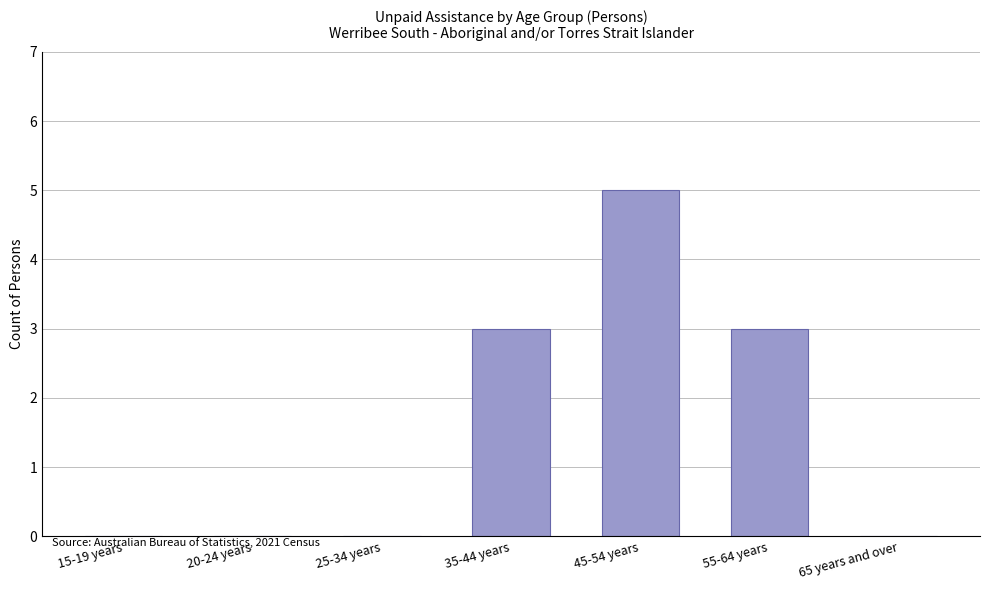

Between 20-24 years and 35-44 years, which is larger?

35-44 years